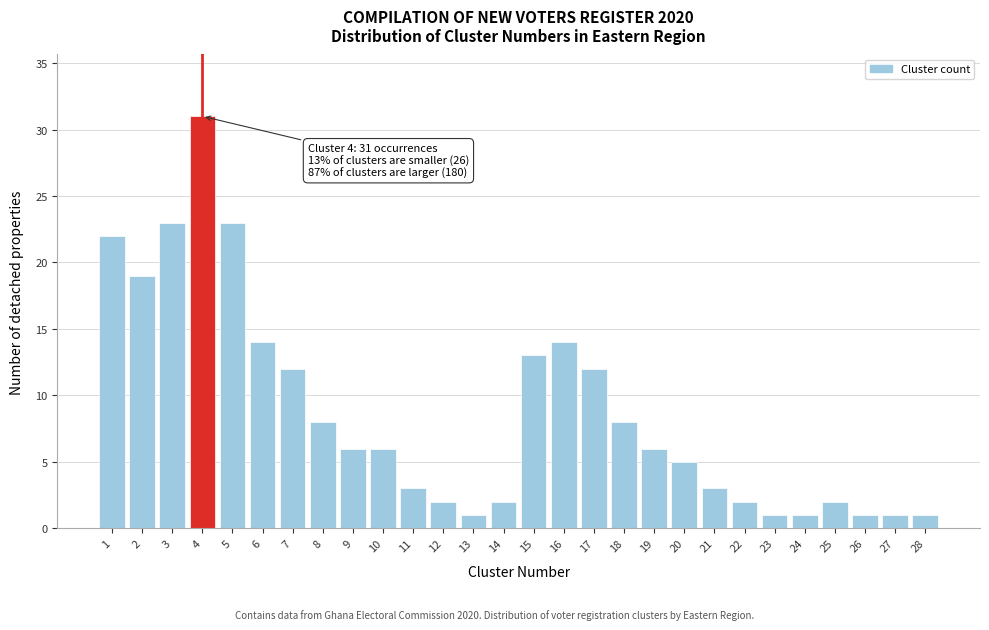

Reading left to right, transcribe all the data shown in this chart.

22	19	23	31	23	14	12	8	6	6	3	2	1	2	13	14	12	8	6	5	3	2	1	1	2	1	1	1